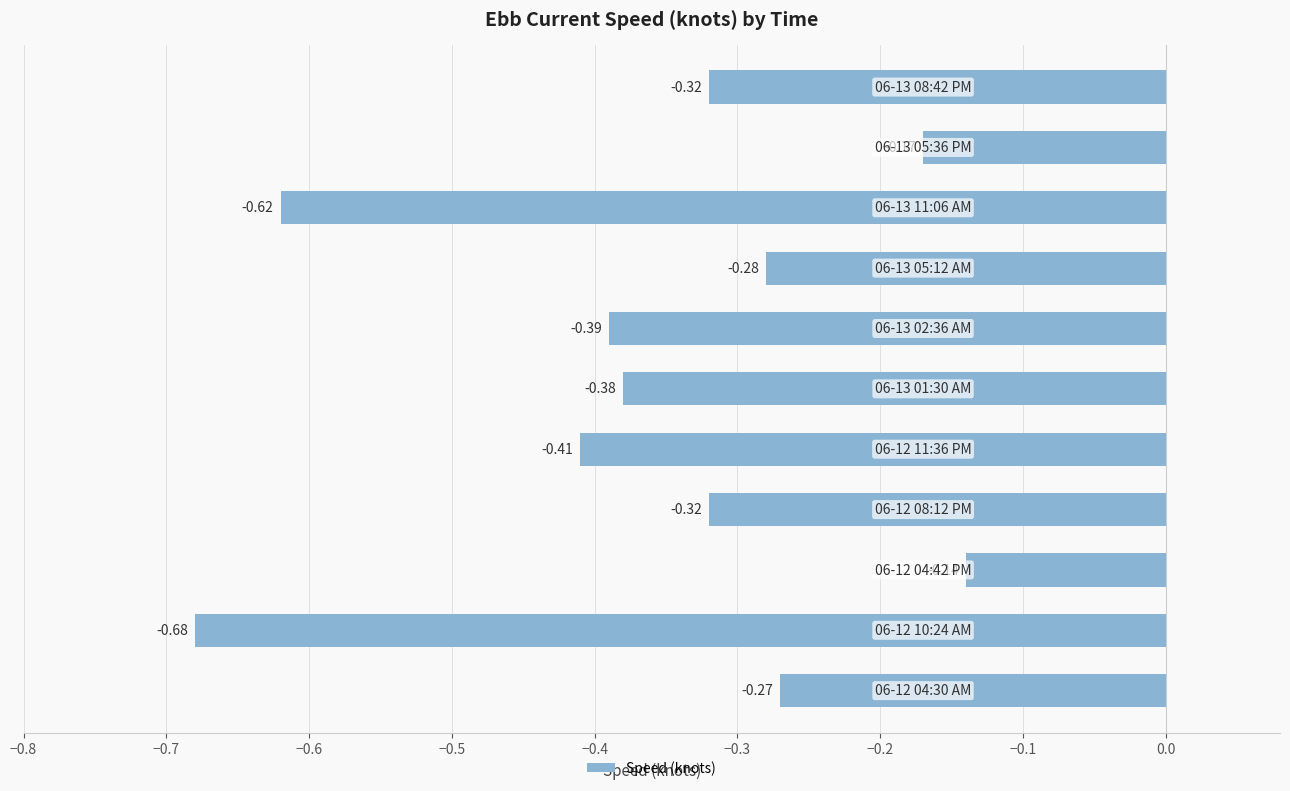

What is the sum of all values?

-4.0